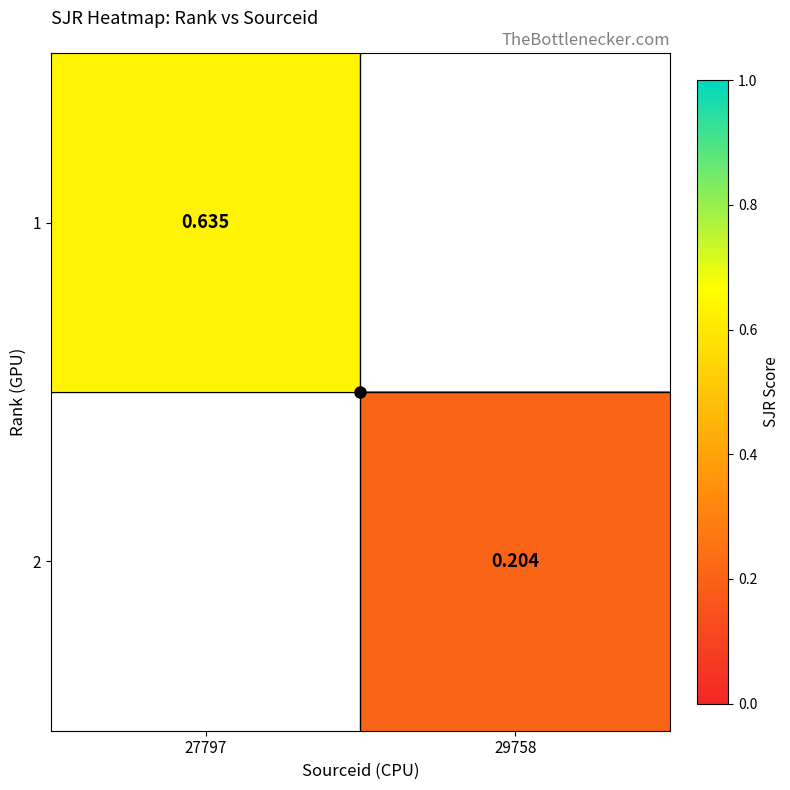

Is it true that 2 equals 0.1 at 29758?

False